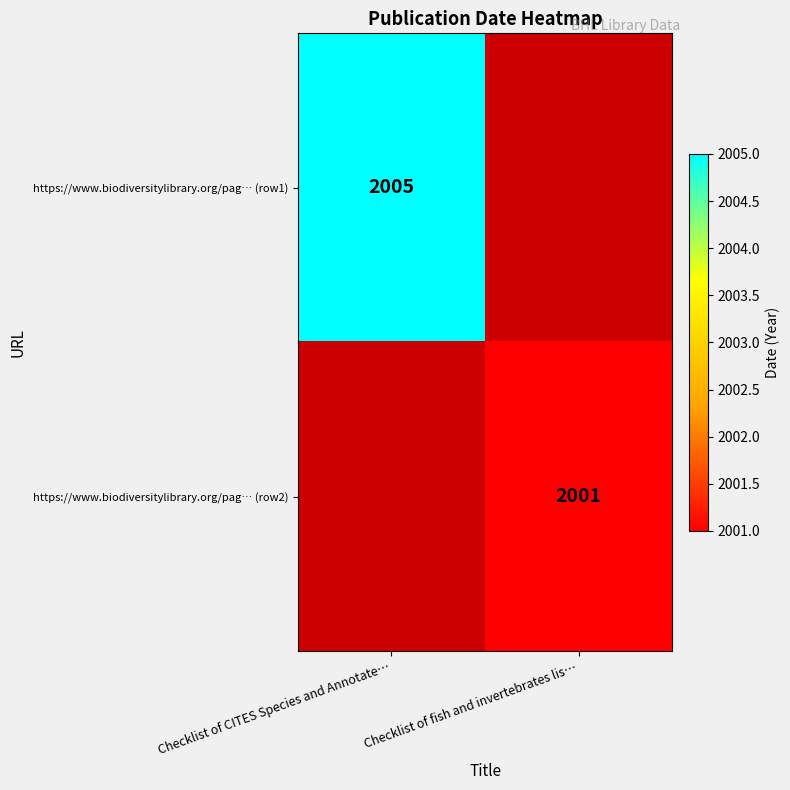

How many data points does each series have?

2